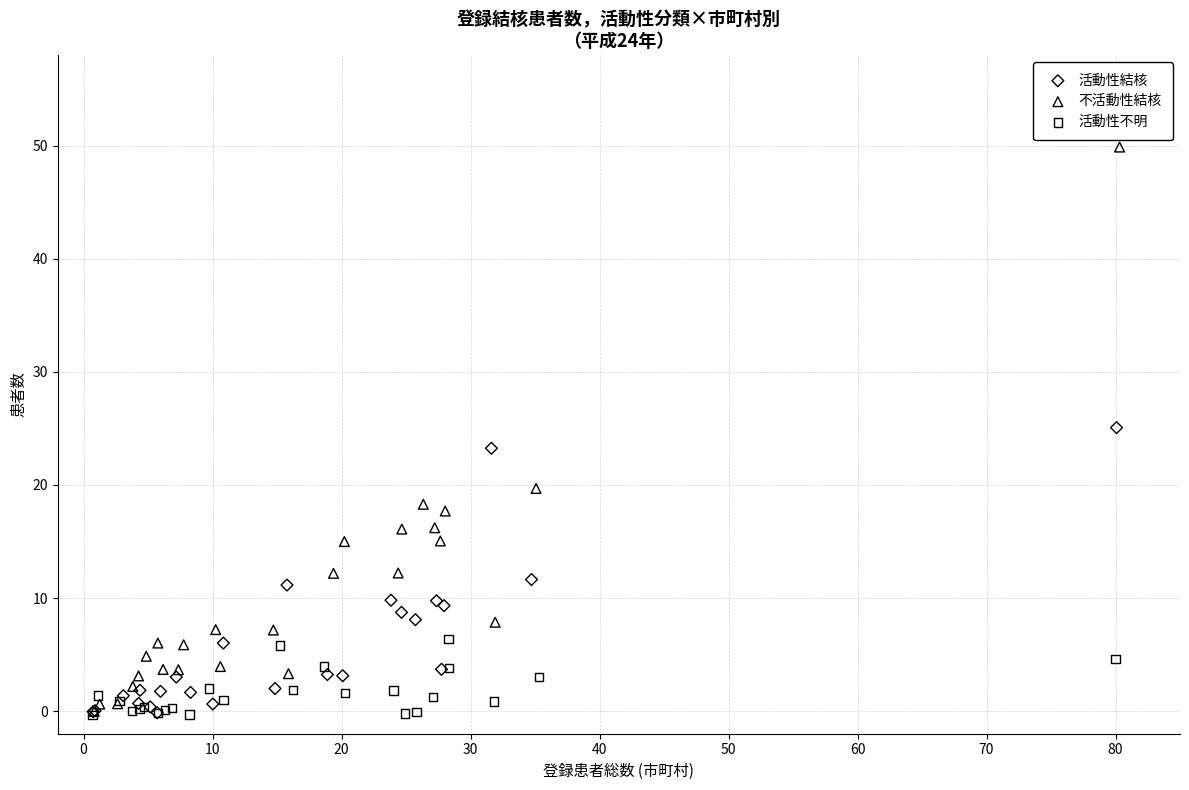

Which series has the widest spread of Y values?

不活動性結核